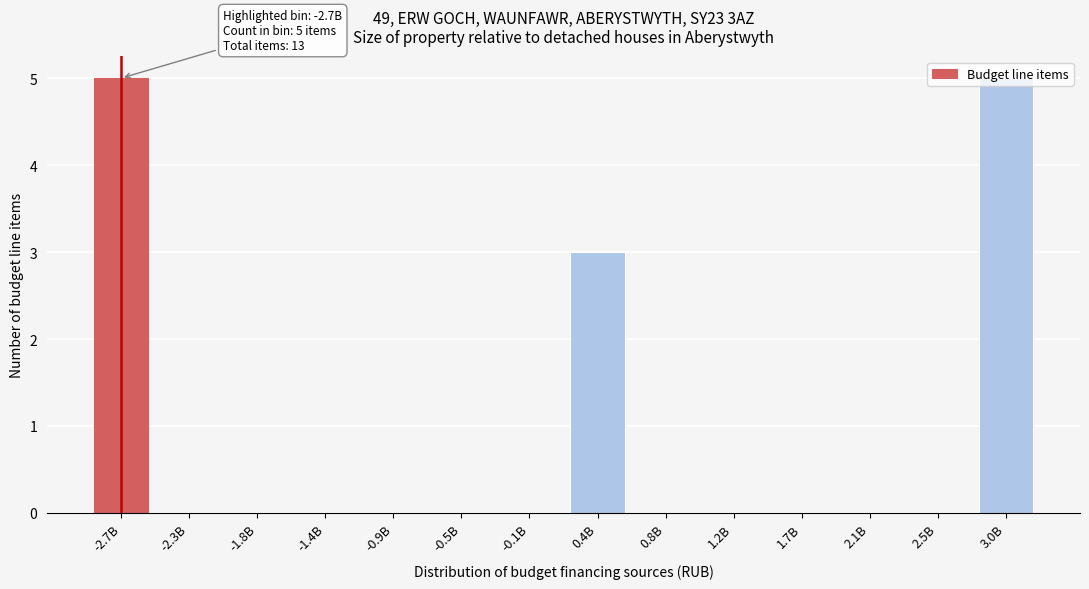

True or false: the data shows 5 at -2.7B.

True